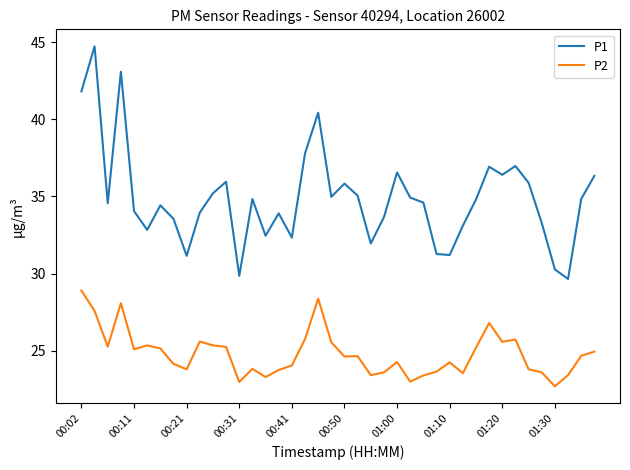

Which series has the largest total across all categories?

P1